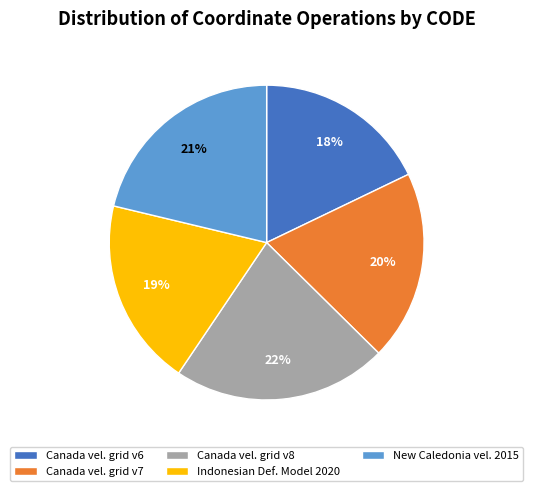

Does any single category account for the majority?

No